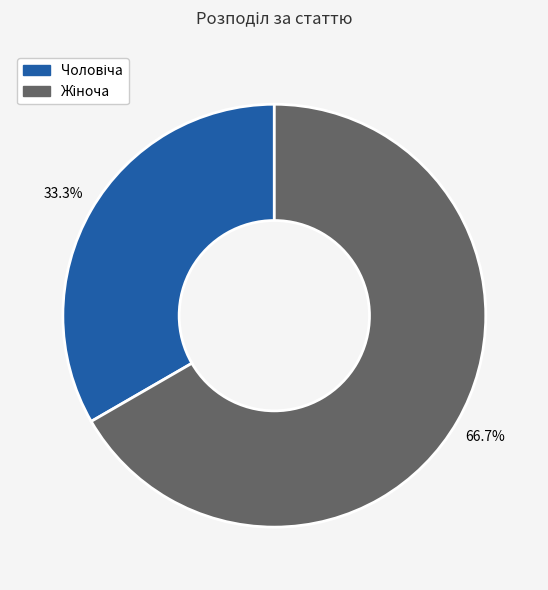

Is there any slice that represents more than half of the pie?

Yes